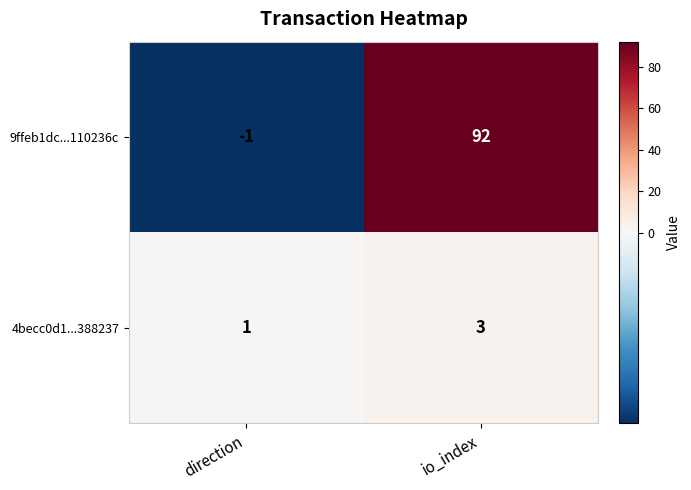

At io_index, list the series in order from smallest to largest.

4becc0d1...388237, 9ffeb1dc...110236c